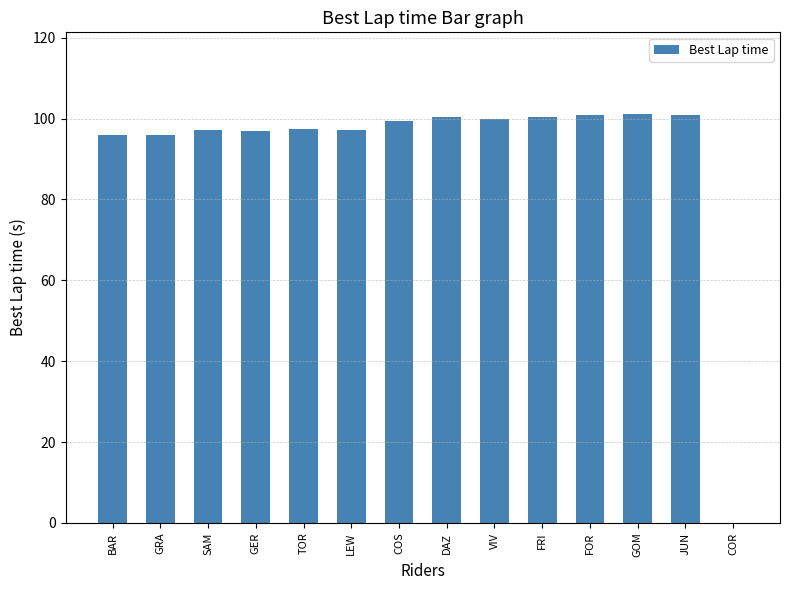

Is it true that the value at BAR is 96.1?

True